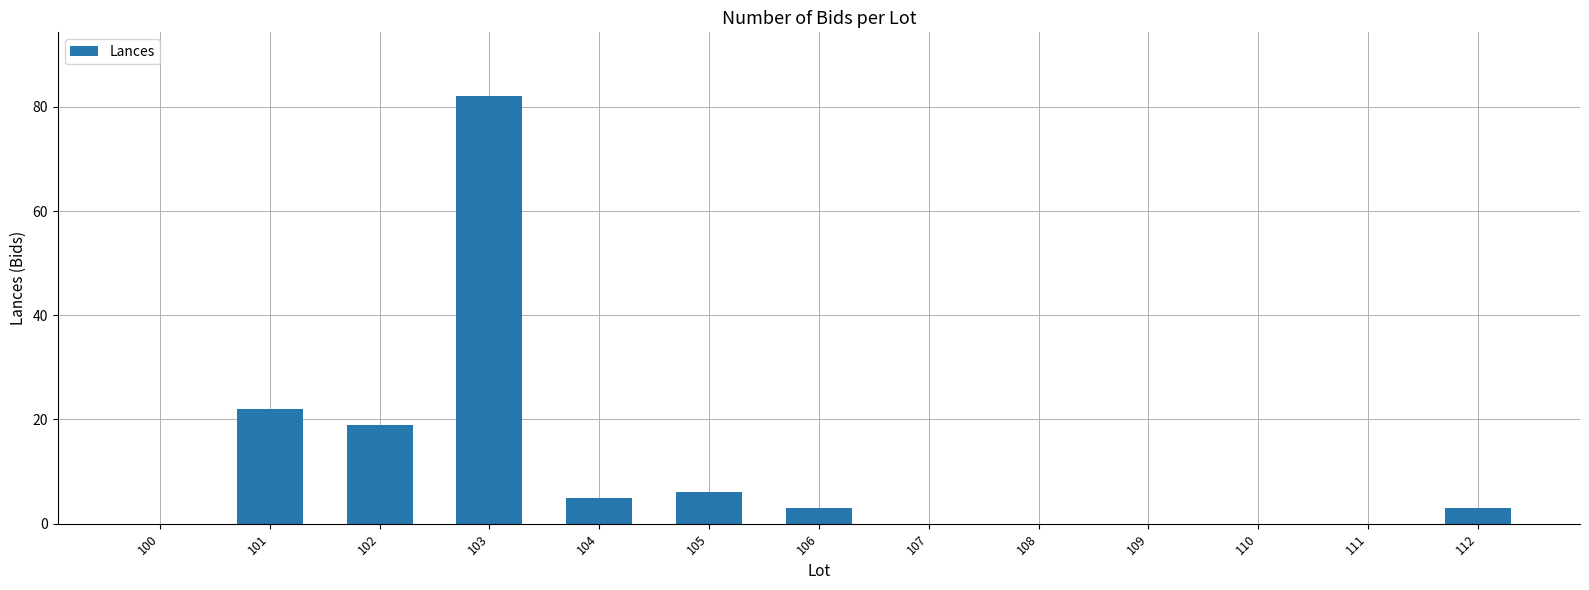

What is the change in value from 101 to 105?

-16